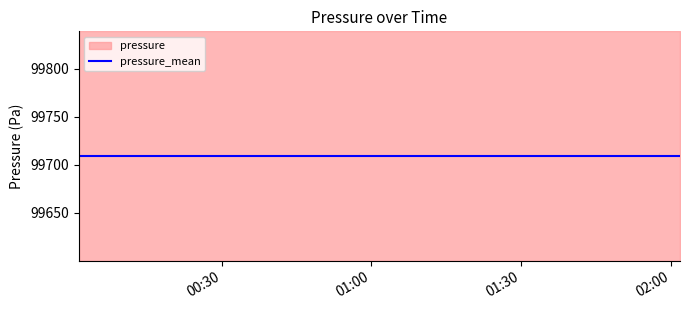

What is the average value of the pressure_mean series?

99706.5